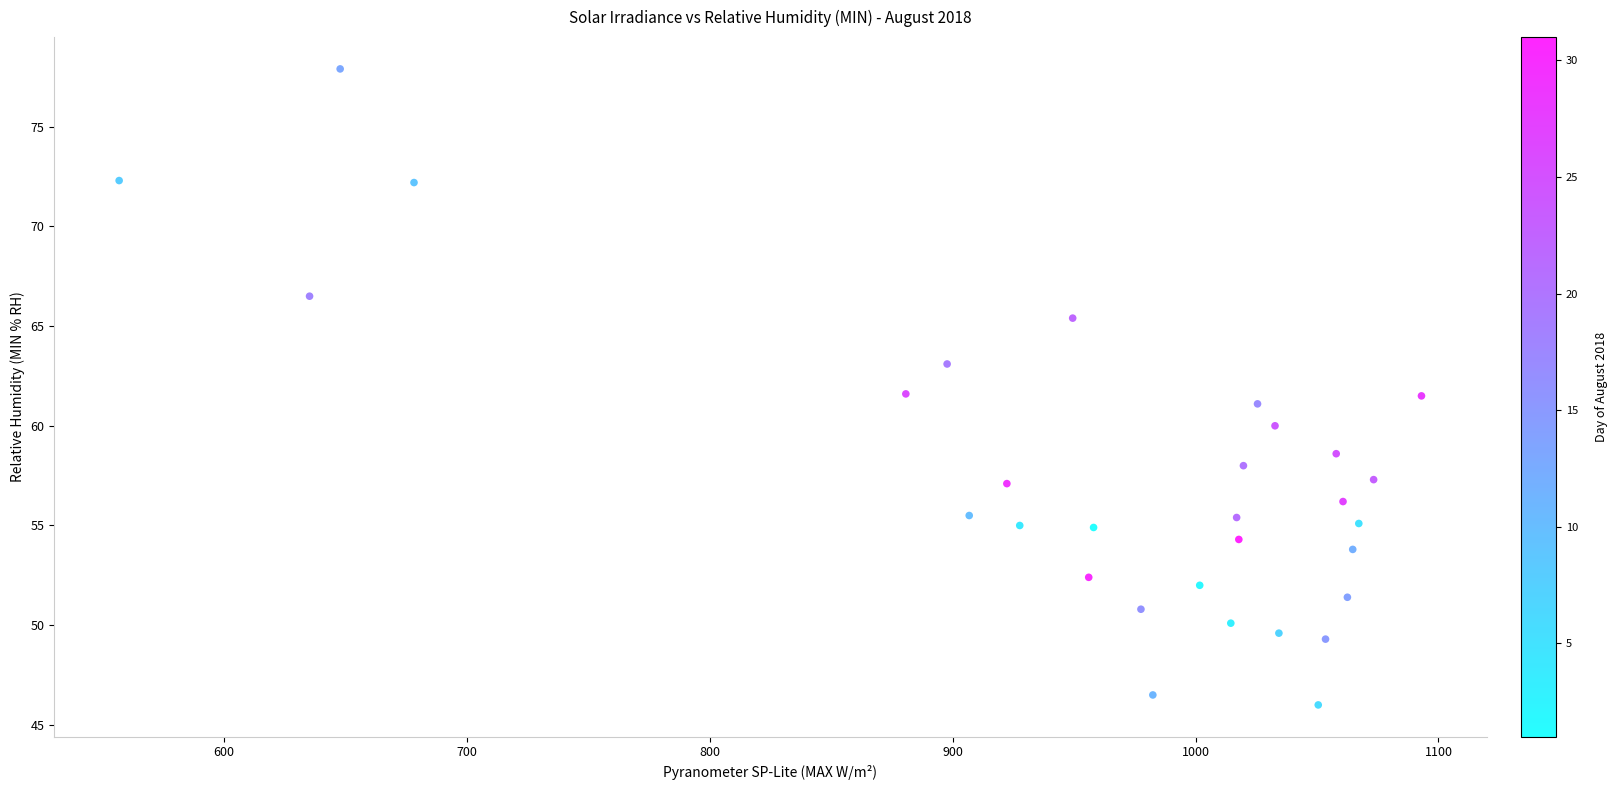

What is the range of X values (max minus min)?

536.2